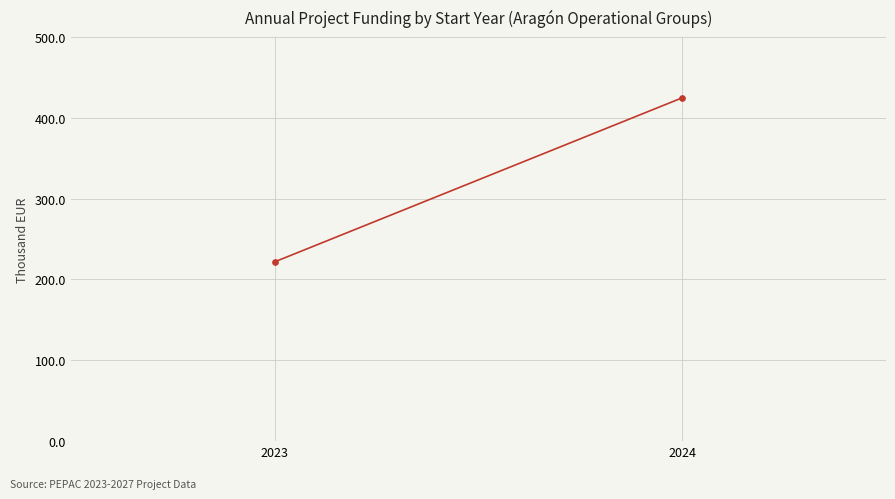

What is the difference between the maximum and minimum values?

203.0